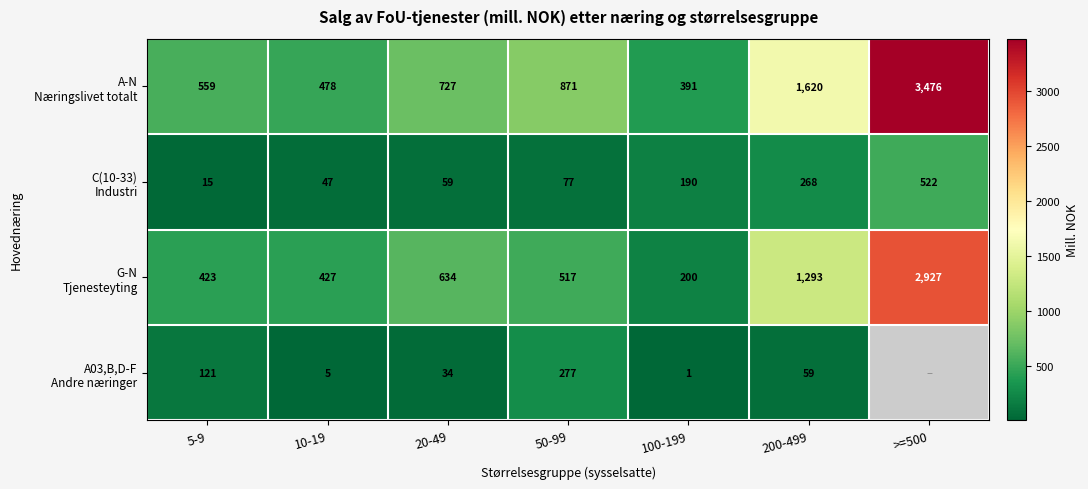

Count the number of data series in this chart.

4